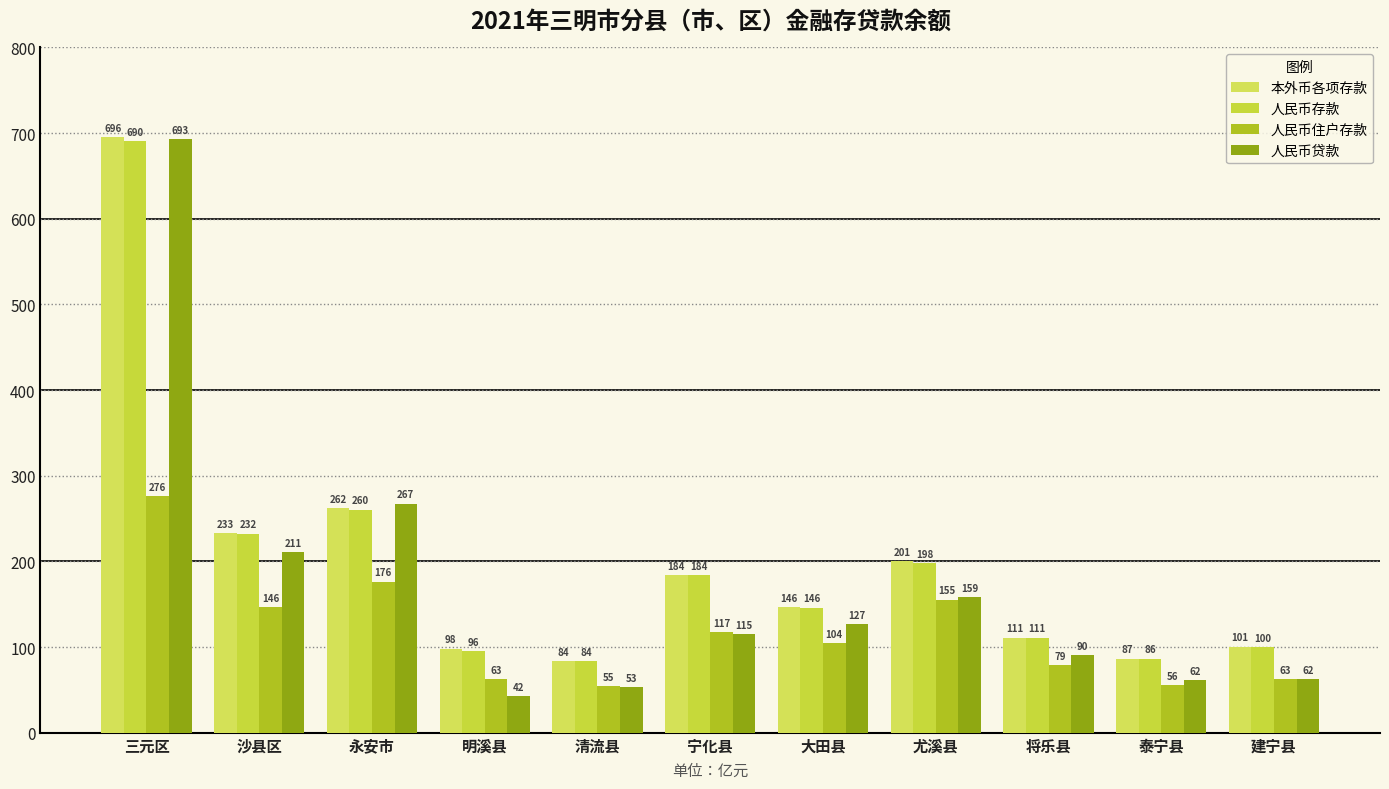

Reading left to right, what are all the values shown in this chart?

本外币各项存款: 三元区=695.6	沙县区=233.2	永安市=262.2	明溪县=98.2	清流县=83.8	宁化县=184.3	大田县=146.3	尤溪县=200.7	将乐县=111.2	泰宁县=86.6	建宁县=100.6
人民币存款: 三元区=690.4	沙县区=232.5	永安市=260.4	明溪县=95.6	清流县=83.6	宁化县=184.1	大田县=146.2	尤溪县=197.7	将乐县=111.0	泰宁县=86.5	建宁县=100.4
人民币住户存款: 三元区=276.0	沙县区=146.3	永安市=176.4	明溪县=62.8	清流县=54.6	宁化县=117.4	大田县=104.5	尤溪县=155.4	将乐县=78.6	泰宁县=55.7	建宁县=62.6
人民币贷款: 三元区=692.8	沙县区=211.2	永安市=267.4	明溪县=42.4	清流县=53.3	宁化县=115.4	大田县=126.8	尤溪县=158.8	将乐县=90.3	泰宁县=61.6	建宁县=62.3